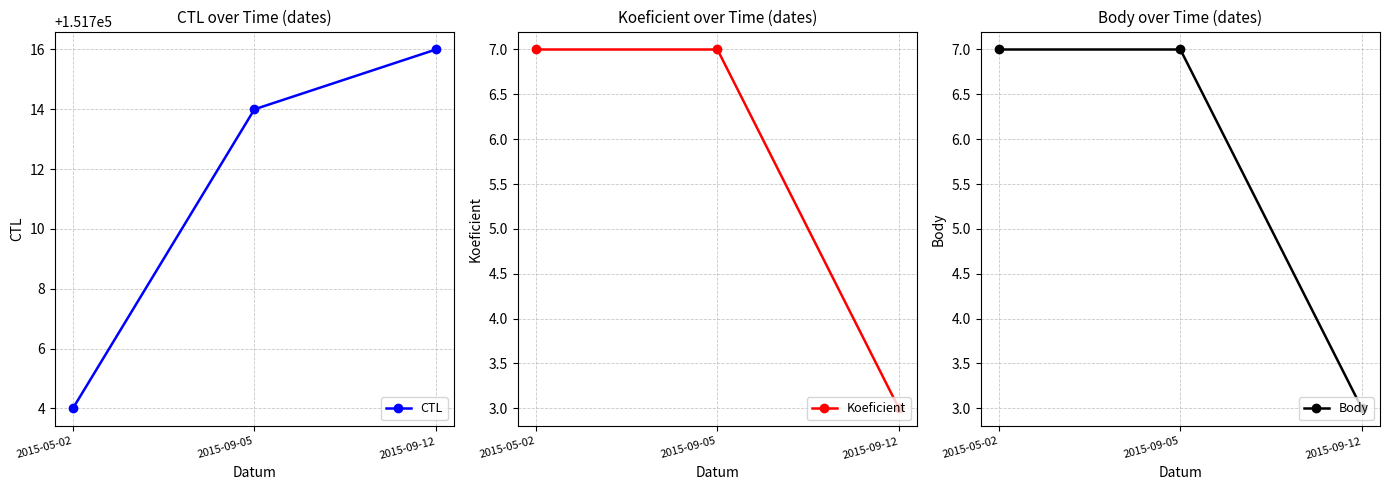

What is the sum of the CTL values at 2015-09-05 and 2015-05-02?

303418